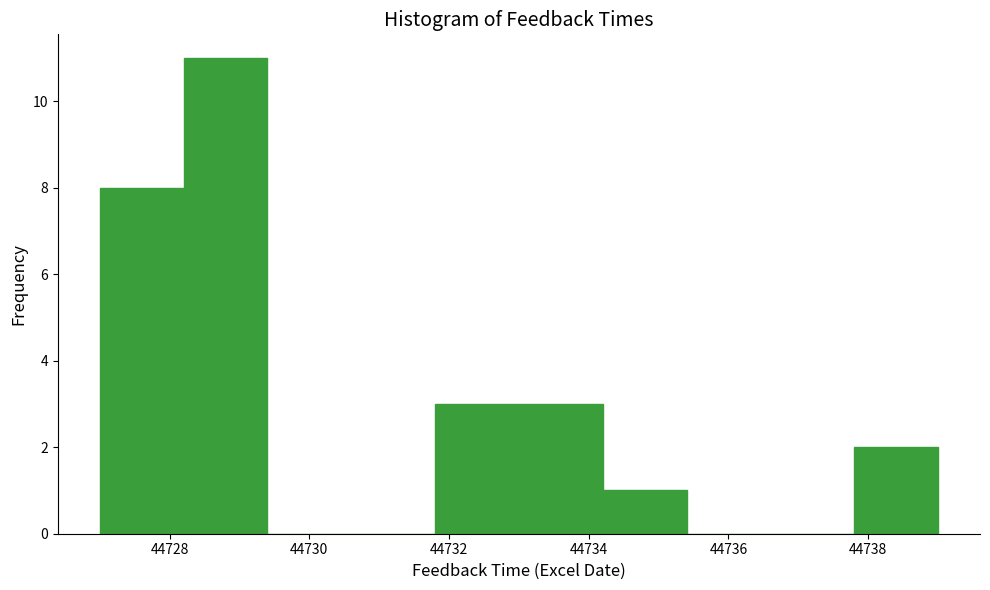

How tall is the bar that spans 44734.2 to 44735.4 on the x-axis? The values are not printed on the chart, so give them approximately, as read against the axis.

1